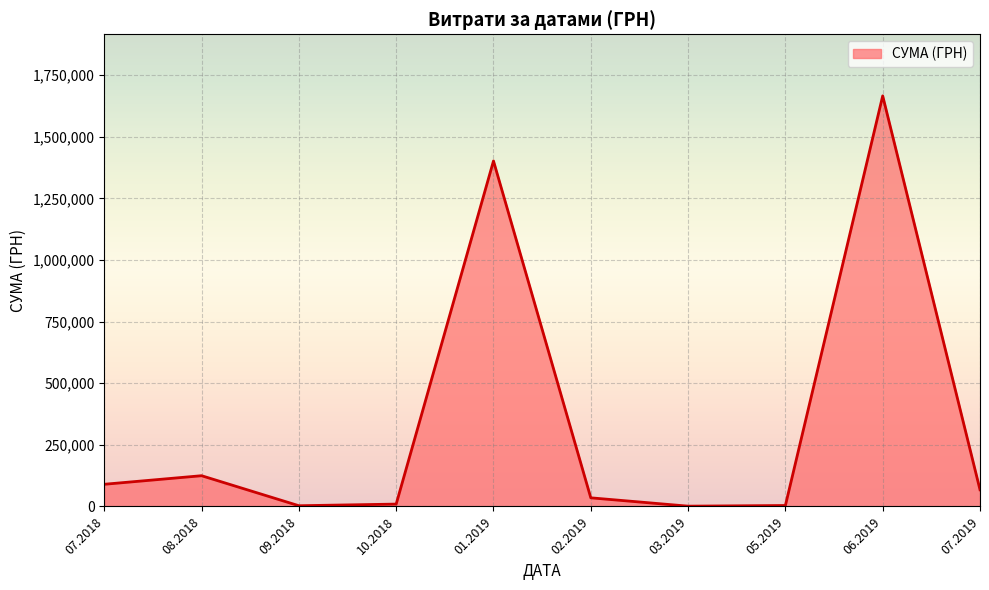

What is the difference between the maximum and minimum values?

1665019.0